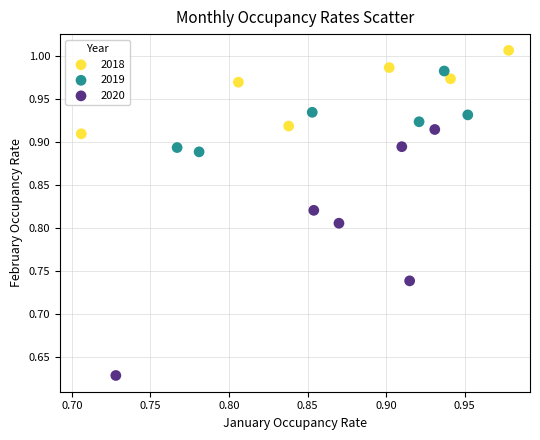

Which series reaches the maximum Y coordinate?

2018